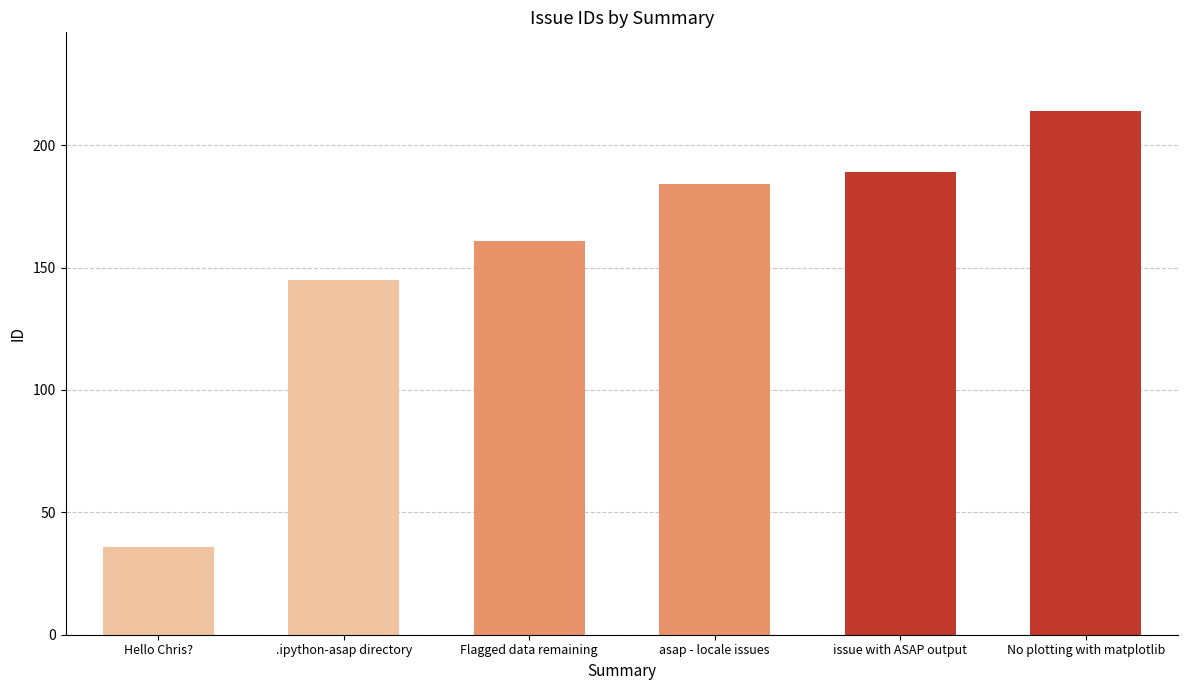

What position from the left is .ipython-asap directory?

2